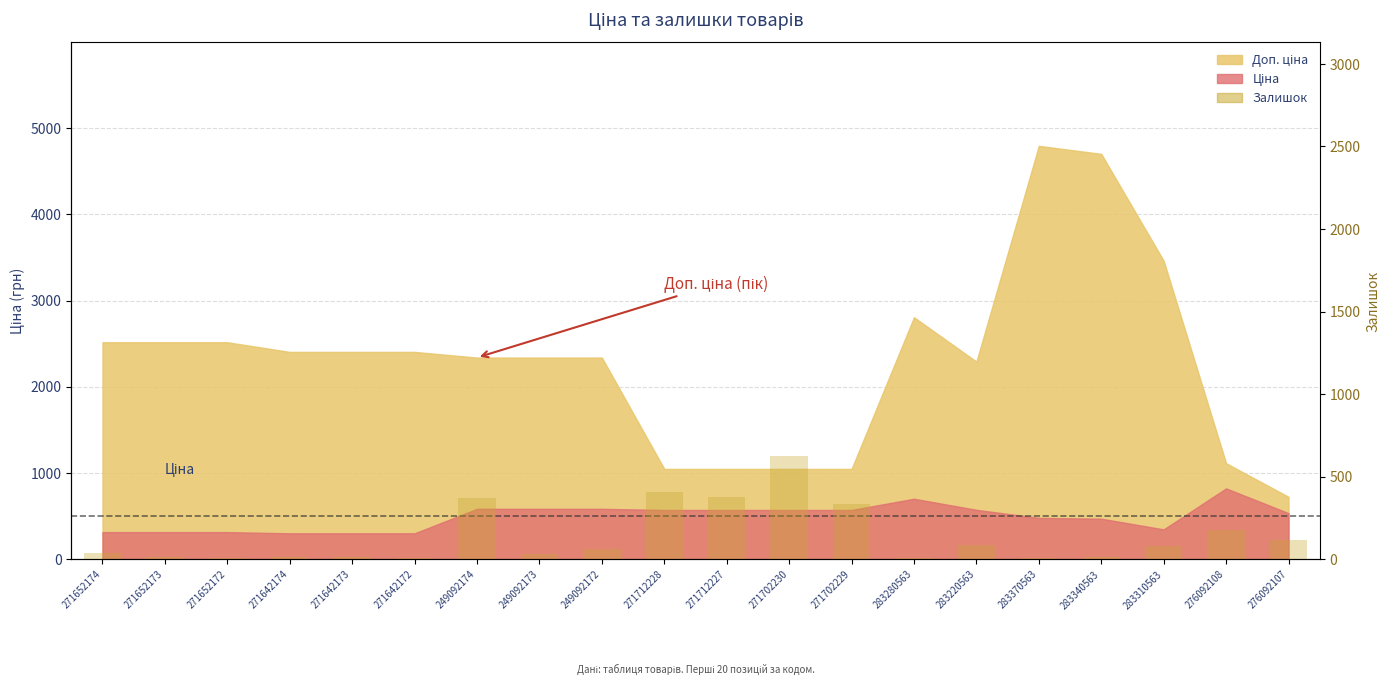

What is the value of the 20th bar from the left?

114